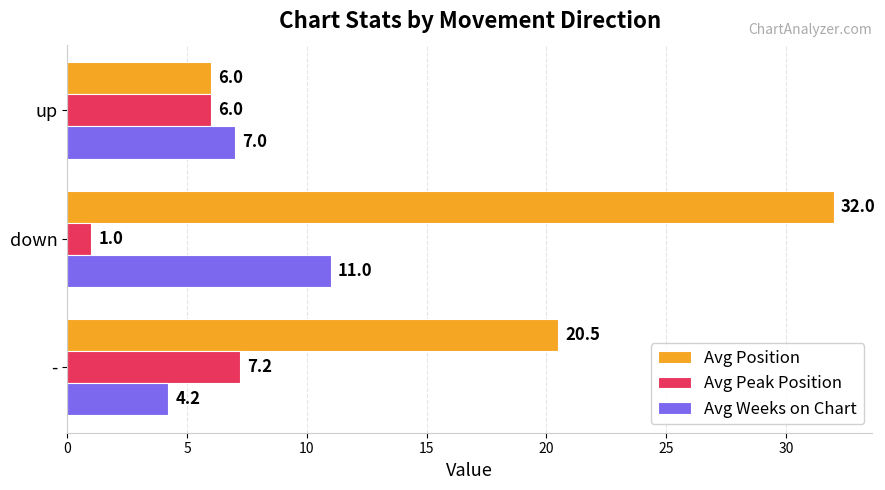

How many distinct data groups are displayed?

3